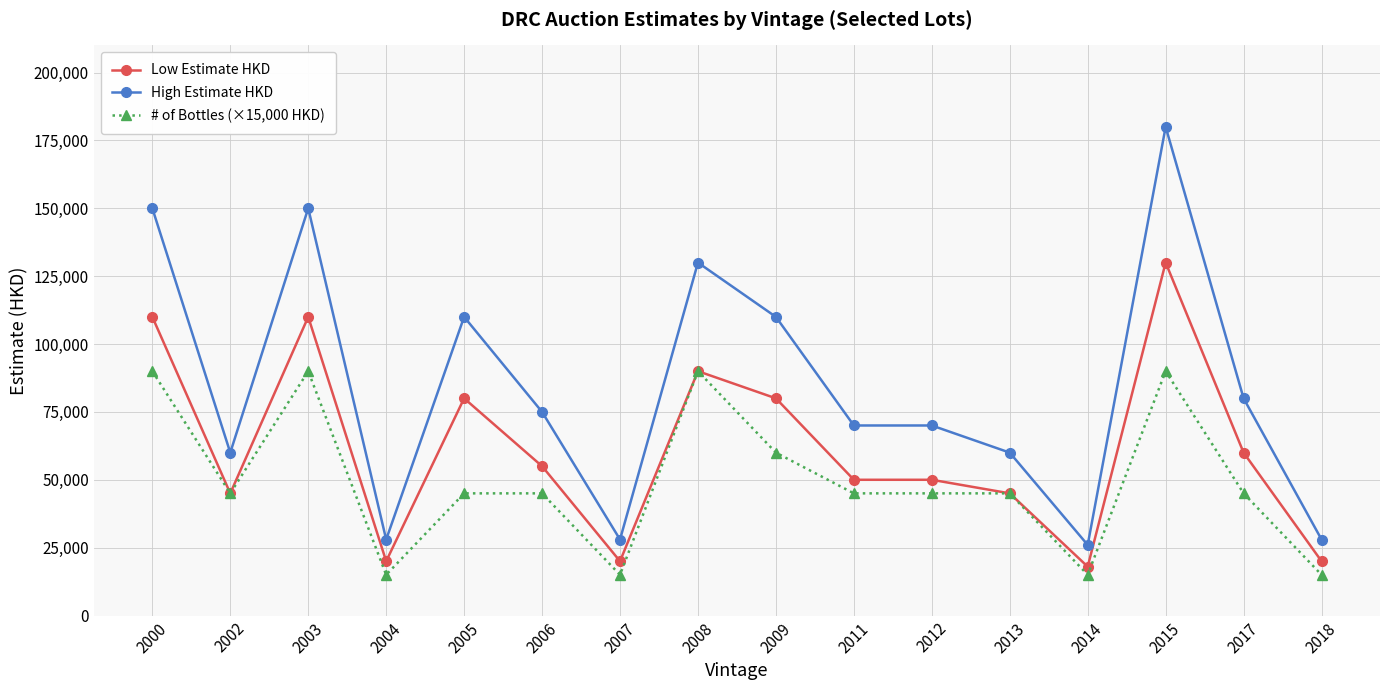

Which category has the highest value across all series?

2015